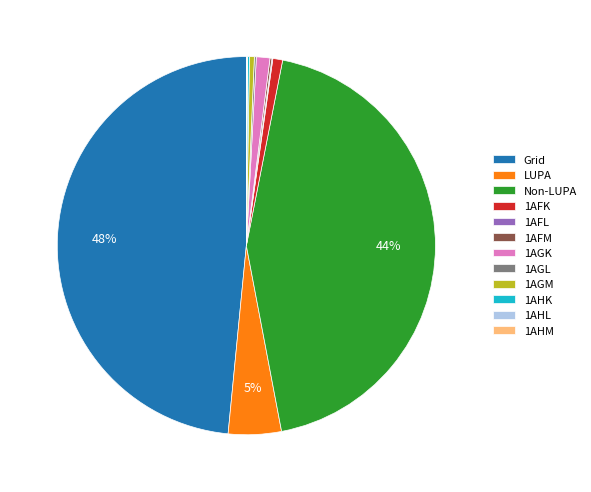

Does Non-LUPA represent more than half of the total?

No